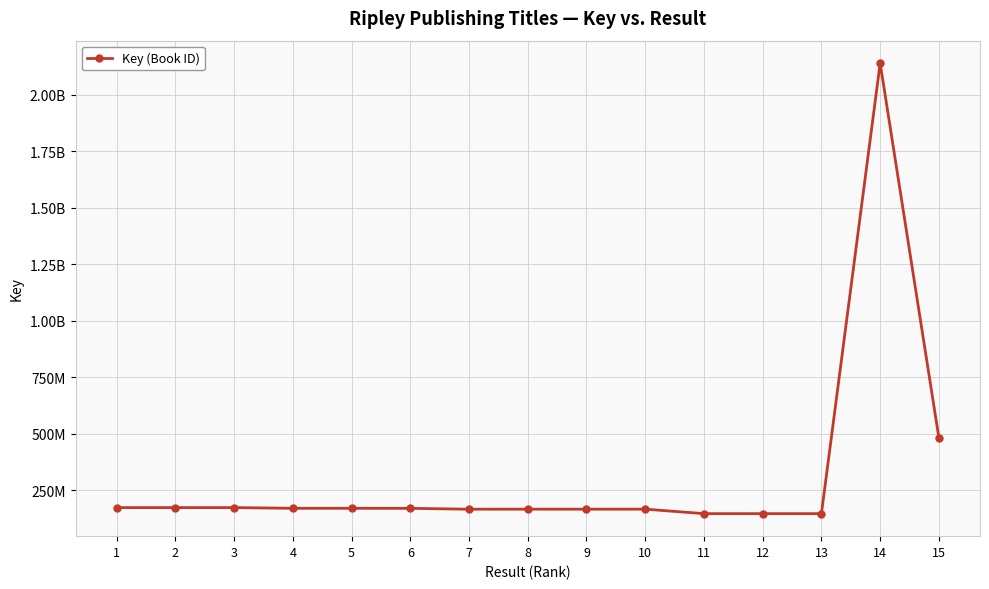

The chart shows a value of 248270610 at 8. True or false?

False